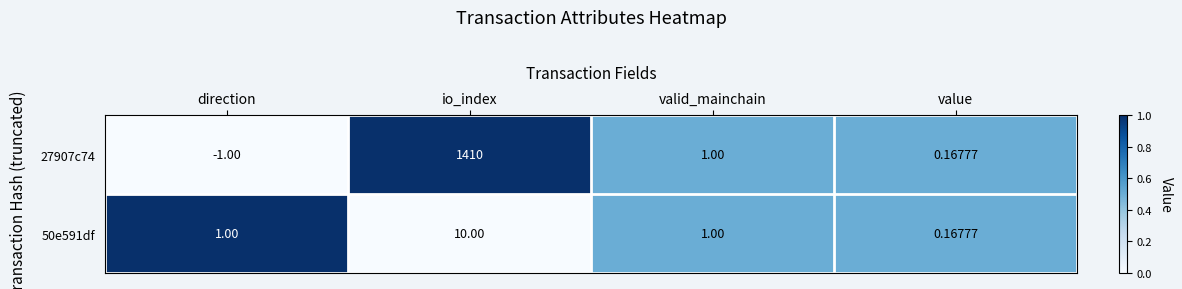

At which category does the chart reach its minimum across all series?

direction